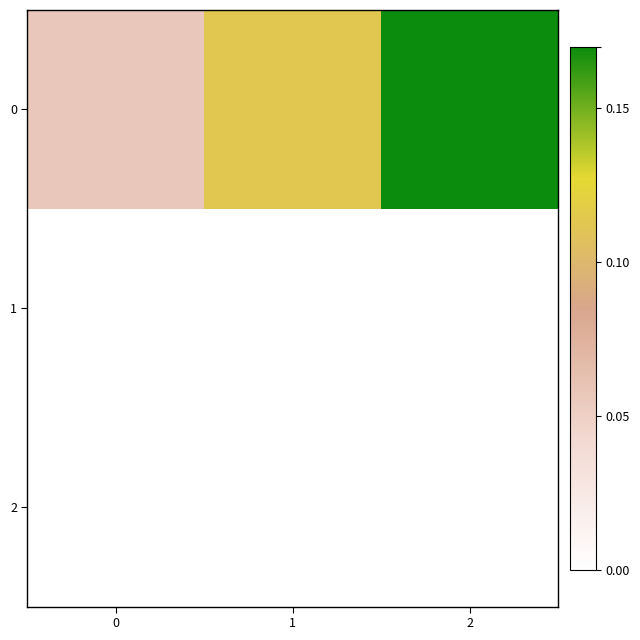

List the series in order of their peak value, highest first.

0, 1, 2